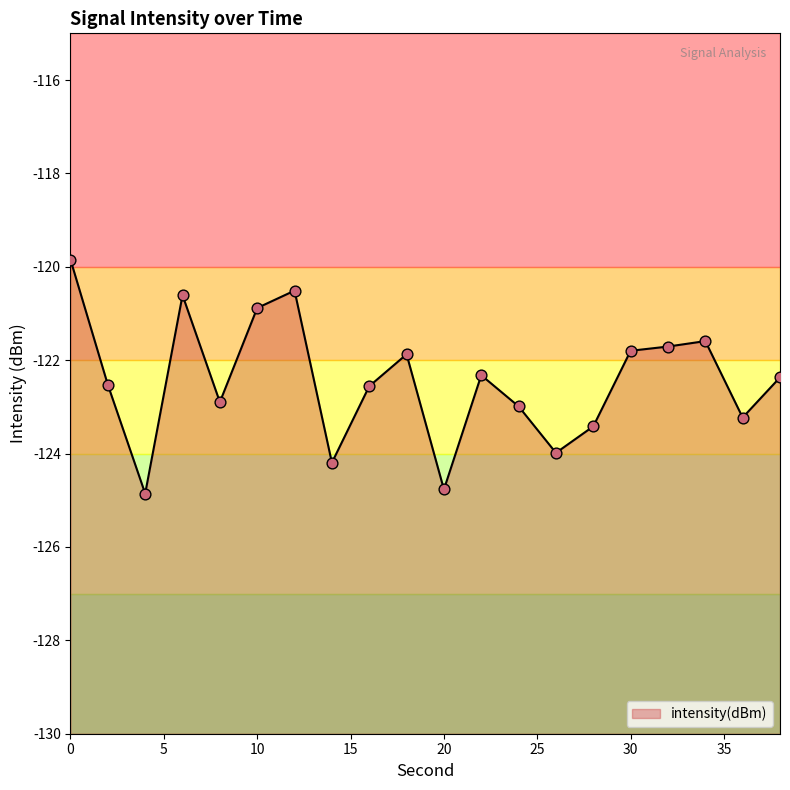

What is the change in value from 22 to 32?

+0.6